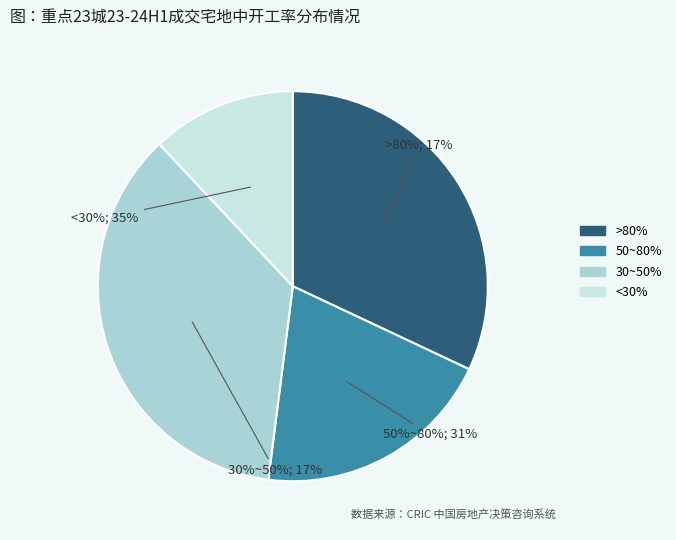

What percentage is NOT represented by 2?

88.0%